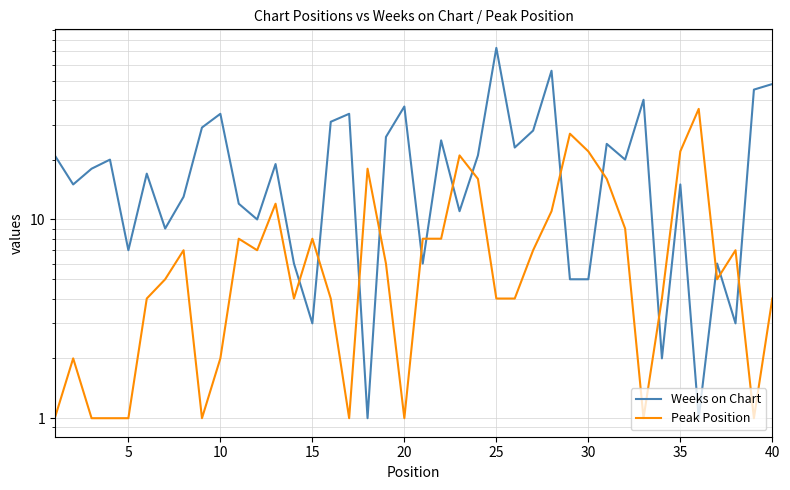

Does the chart display data point markers on the line(s)?

No